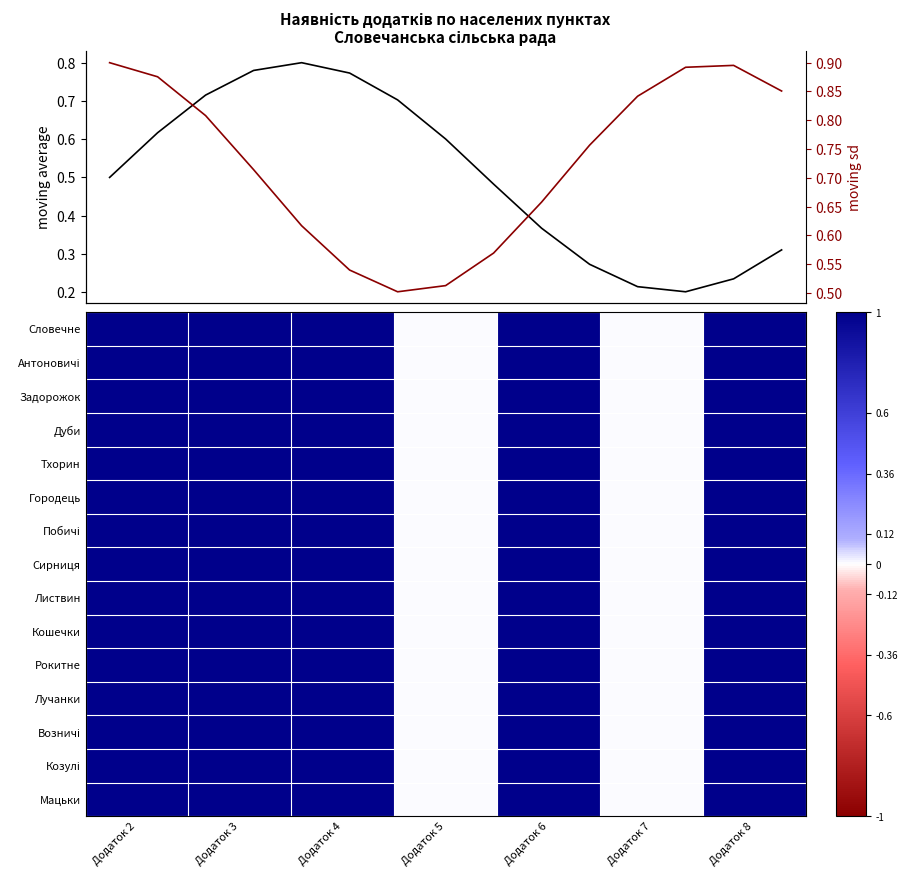

Where is Кошечки nearest to the value 0?

Додаток 5